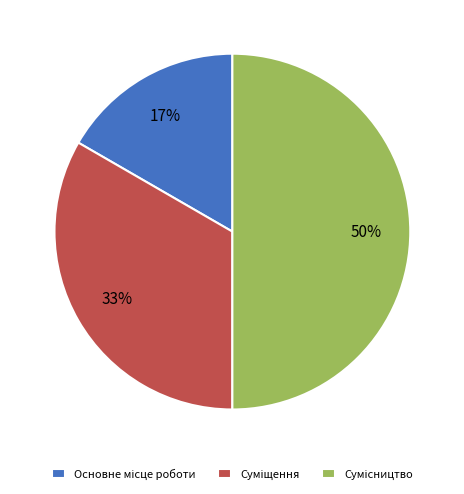

To the nearest percent, what is the average slice percentage?

33%